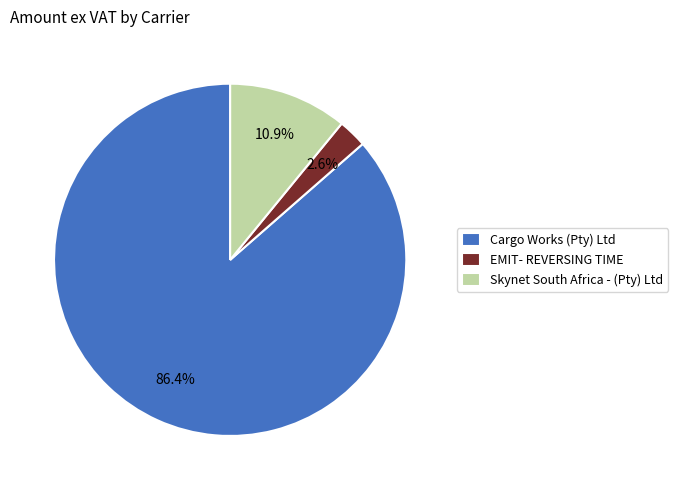

To the nearest percent, what percentage of the pie is EMIT- REVERSING TIME?

3%